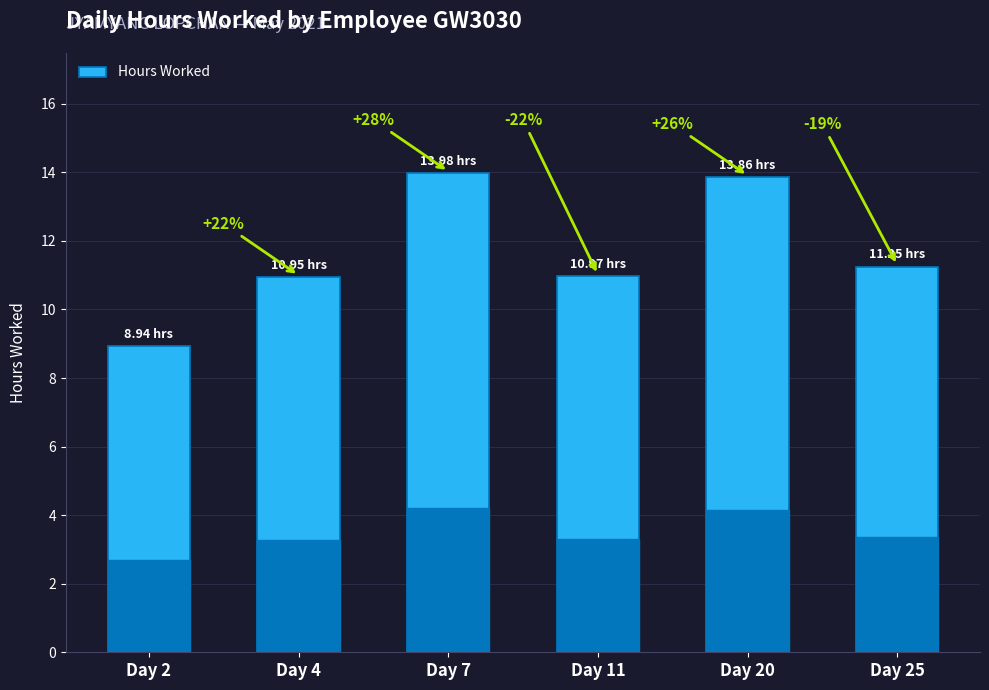

True or false: the data shows 8.9 at Day 2.

True